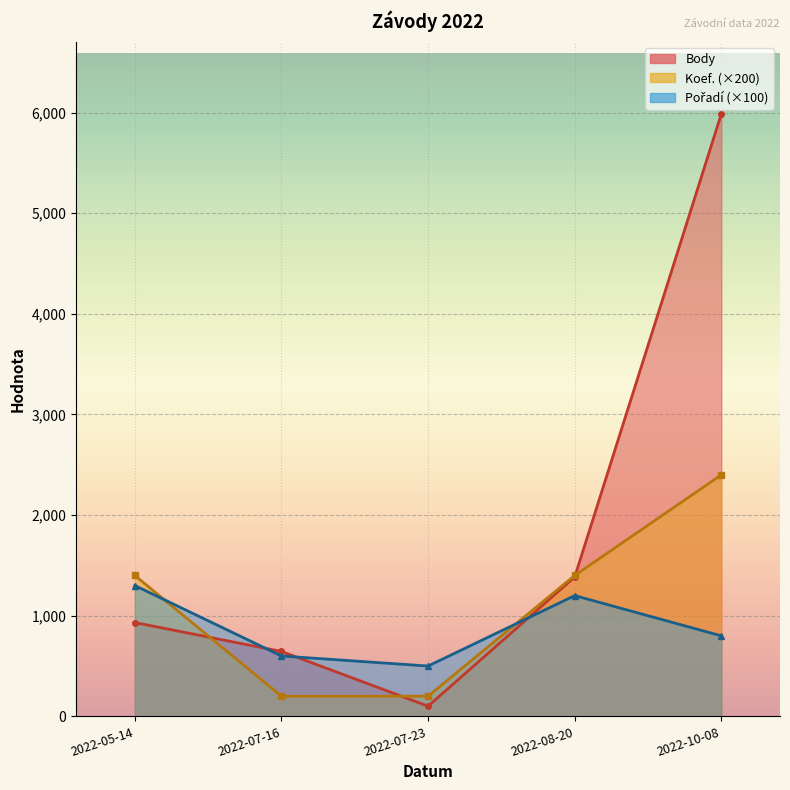

Is it true that Koef. equals 4 at 2022-08-20?

False